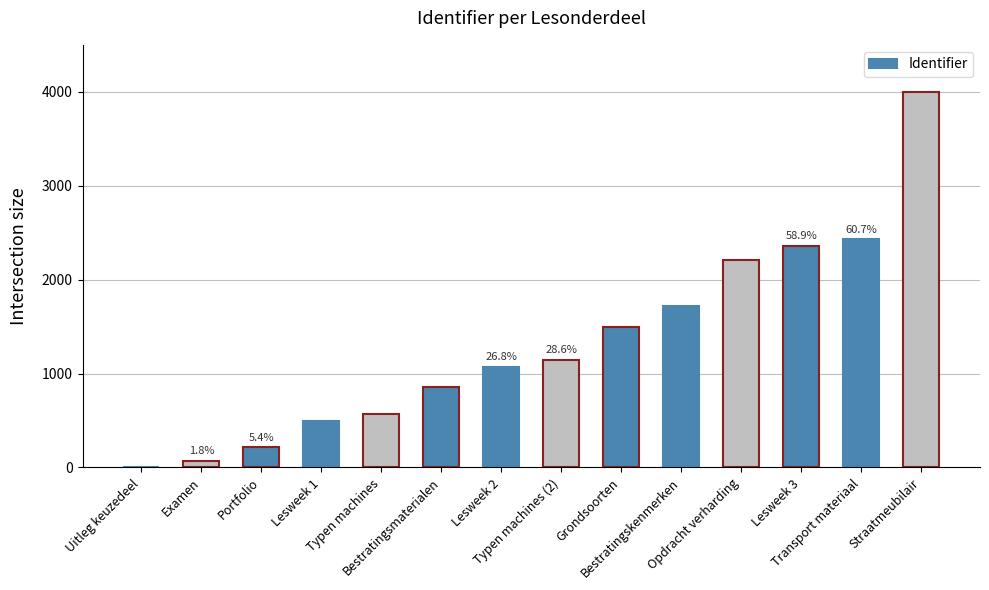

What is the greatest value displayed?

4000.0